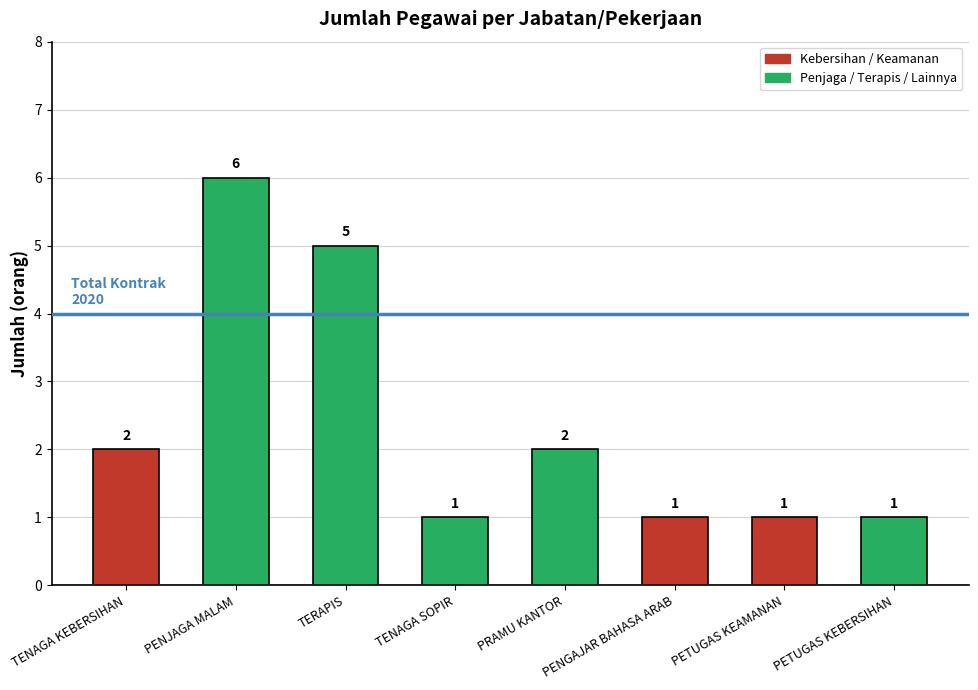

Is it true that the value at PETUGAS KEAMANAN is 1?

True